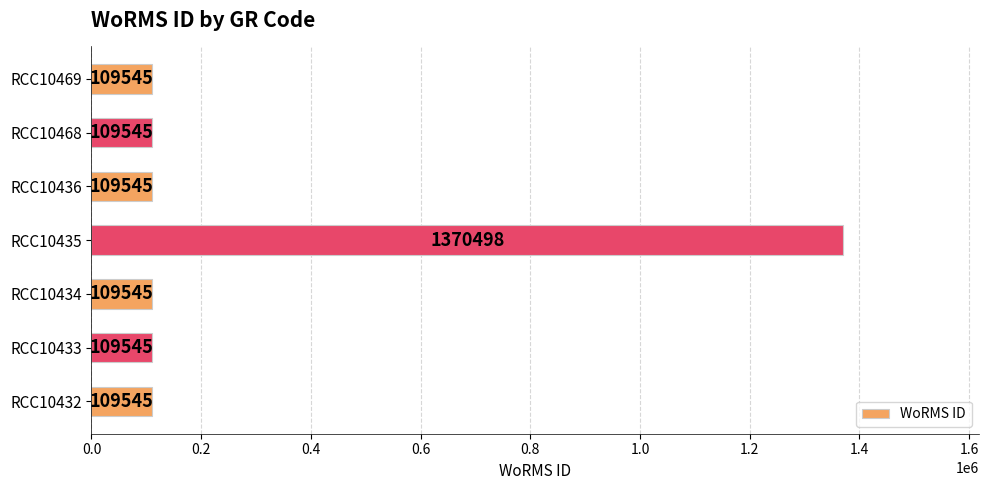

Reading top to bottom, what are all the values shown in this chart?

109545	109545	109545	1370498	109545	109545	109545